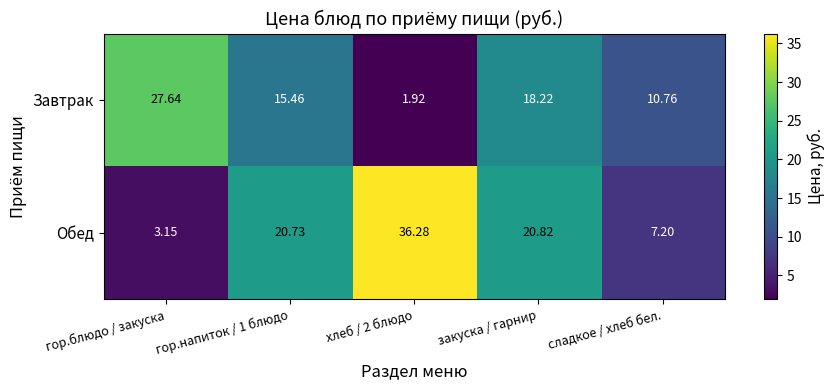

Which series has the largest total across all categories?

Обед